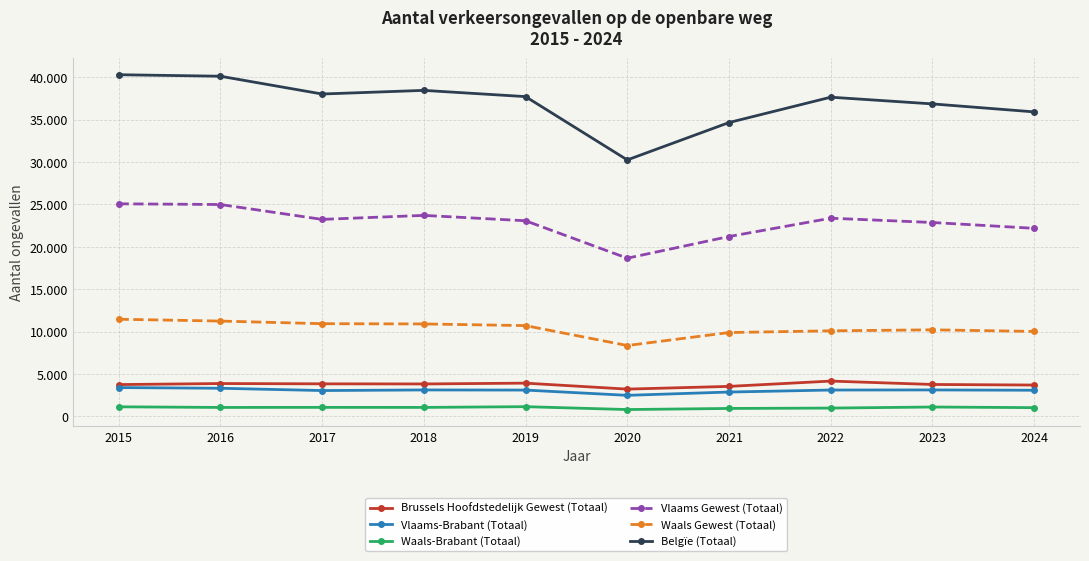

The value of Belgïe (Totaal) at 2015 is 21217. True or false?

False